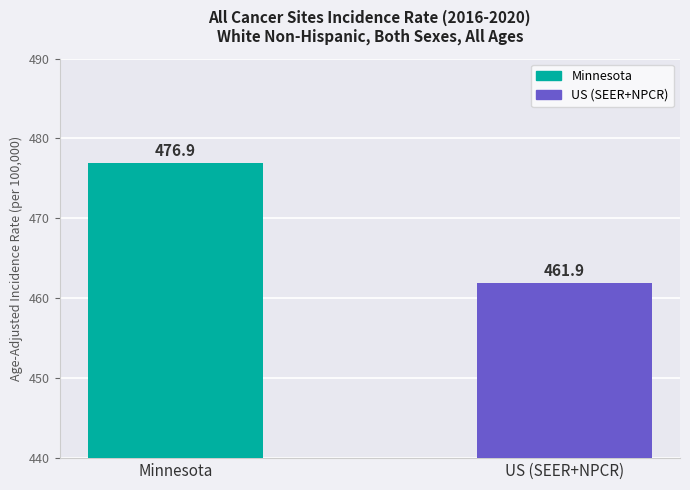

Approximately how many times larger is the value at Minnesota compared to US (SEER+NPCR)?

1.0